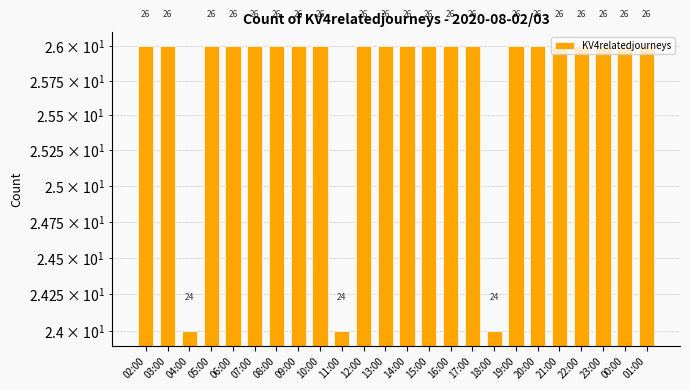

Reading left to right, what are all the values shown in this chart?

26	26	24	26	26	26	26	26	26	24	26	26	26	26	26	26	24	26	26	26	26	26	26	26